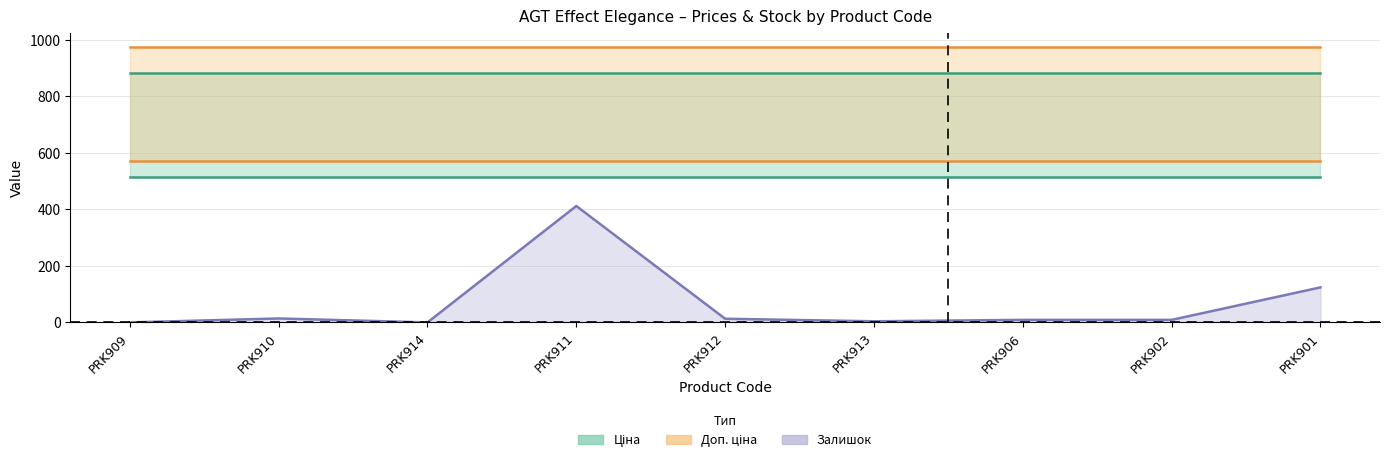

At which category is the sum across all series the highest?

PRK911